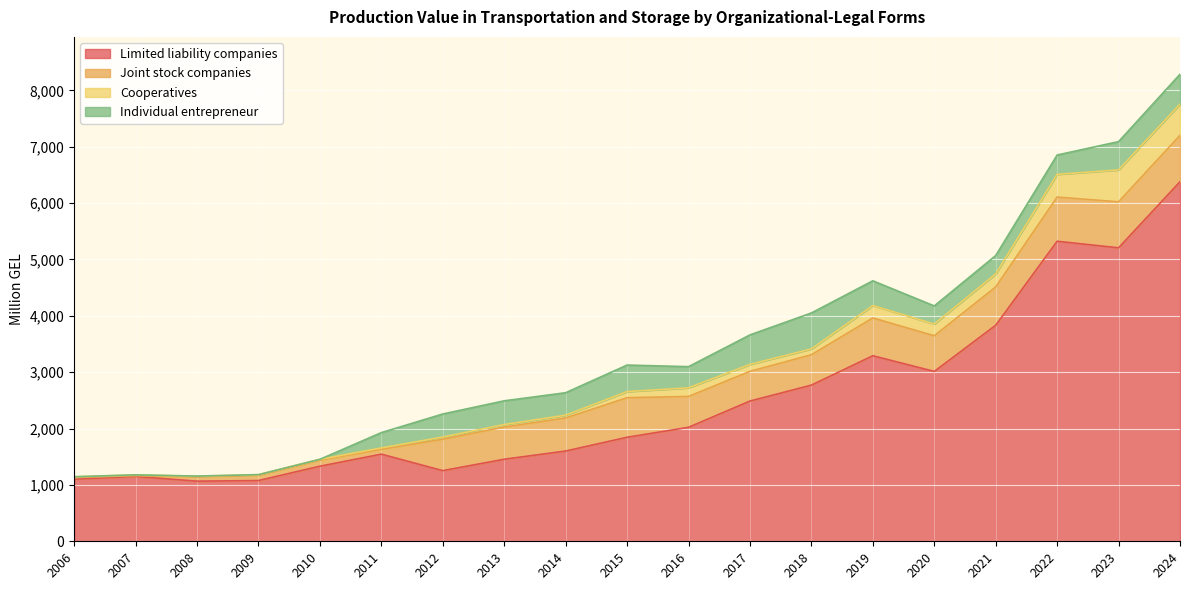

True or false: Joint stock companies has more than 0 points higher than both neighbors.

True